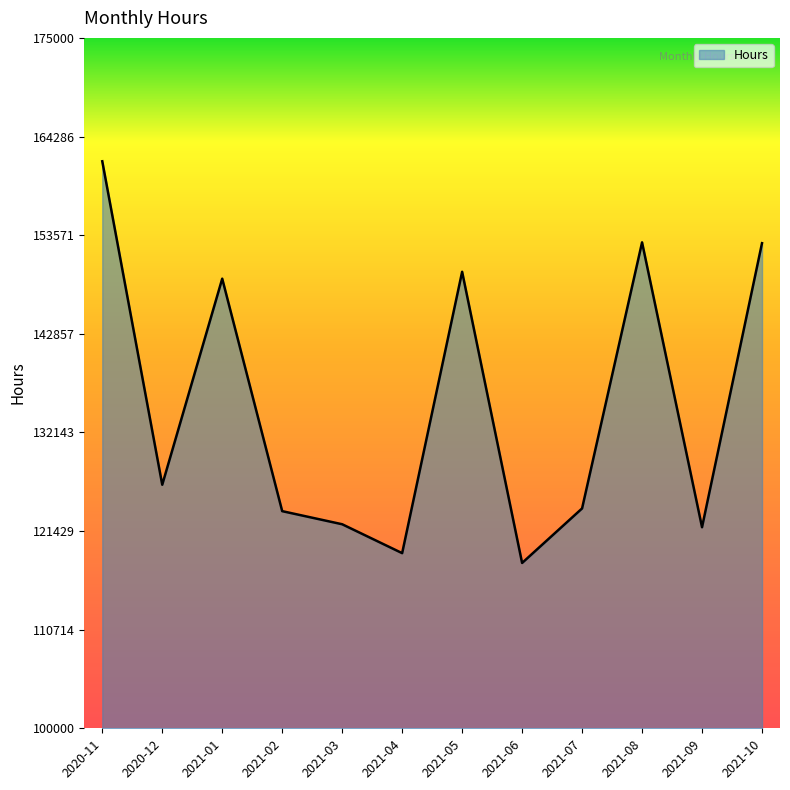

What is the difference between the values at 2021-10 and 2021-04?

33671.0